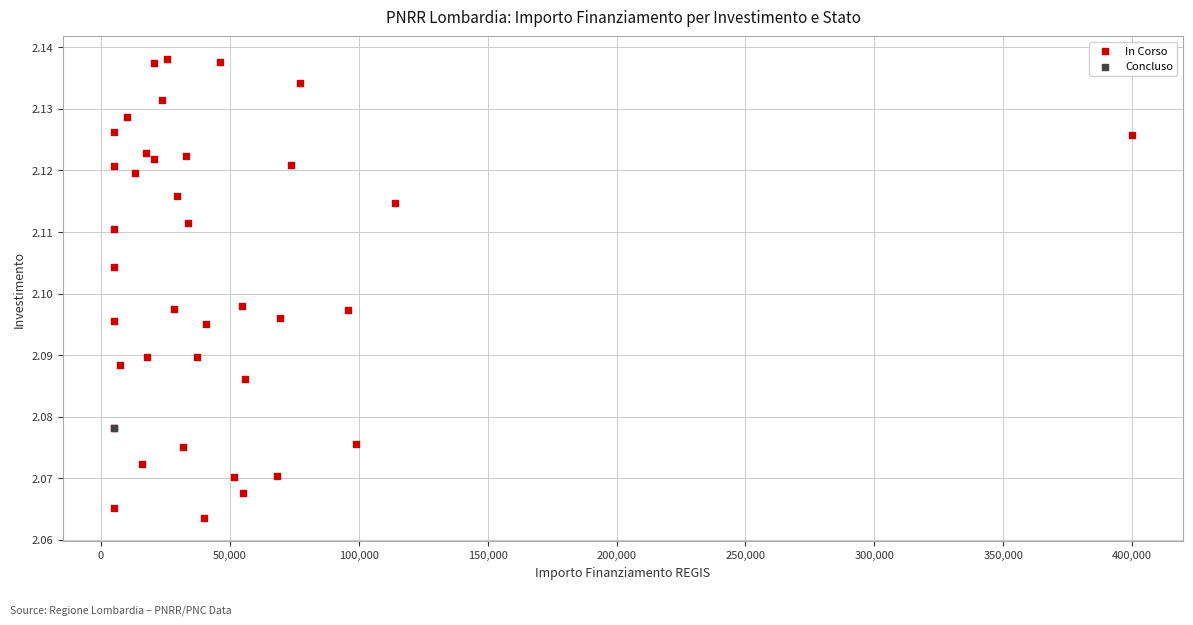

What are all the series names shown in the legend?

In Corso, Concluso